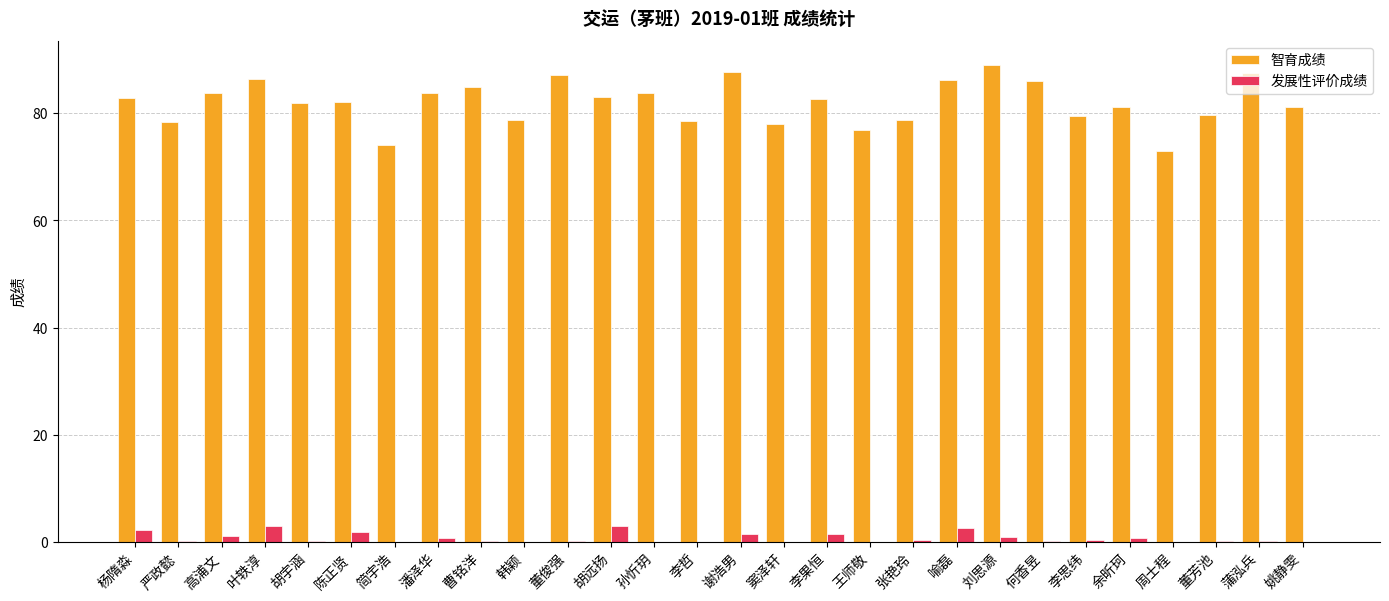

What is the sum of all 智育成绩 values?

2296.0